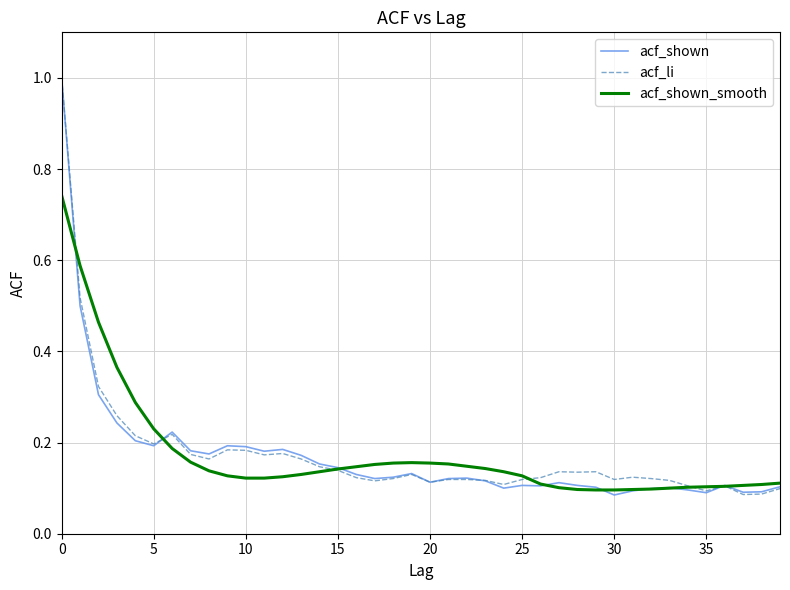

What is the maximum value shown in the chart?

1.0